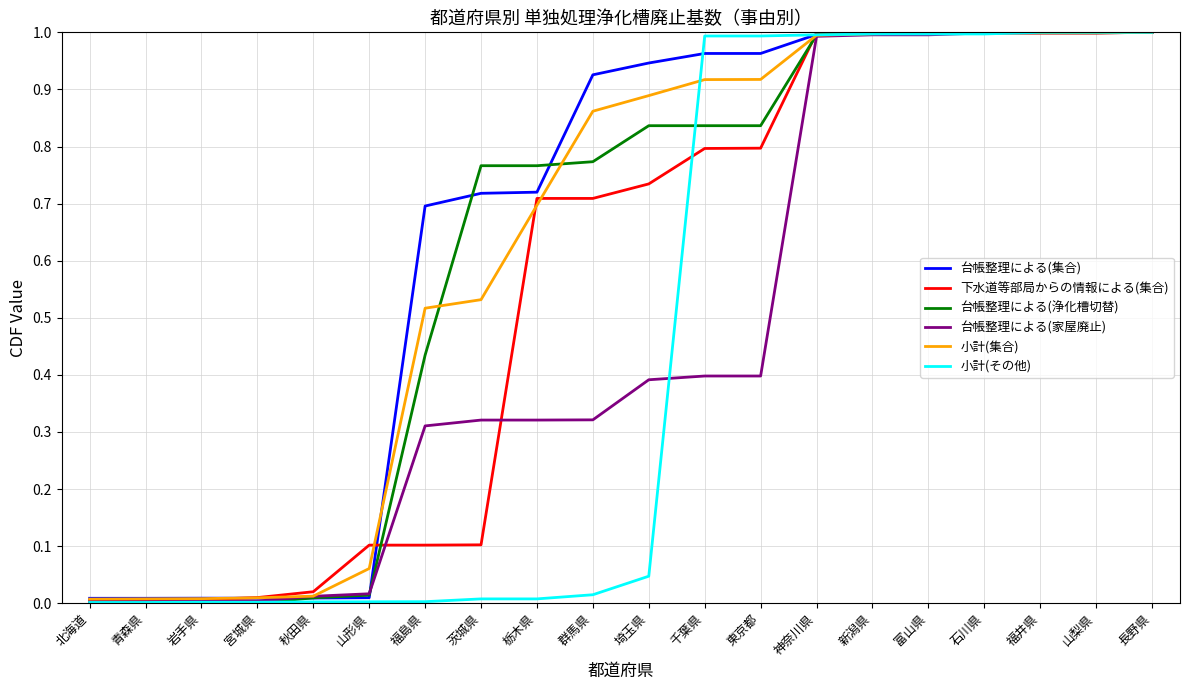

Which series changed the most between 山形県 and 福井県?

小計(その他)